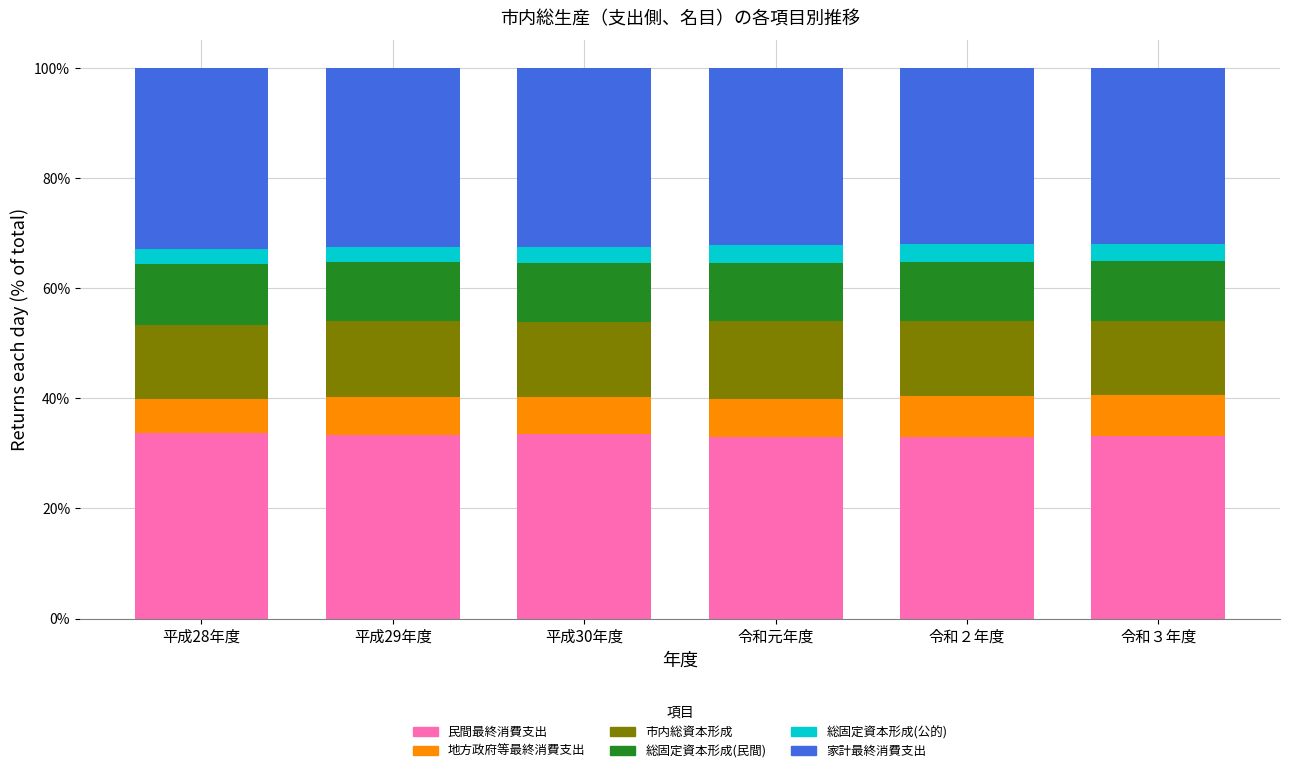

The value of 民間最終消費支出 at 令和３年度 is 33.1. True or false?

True